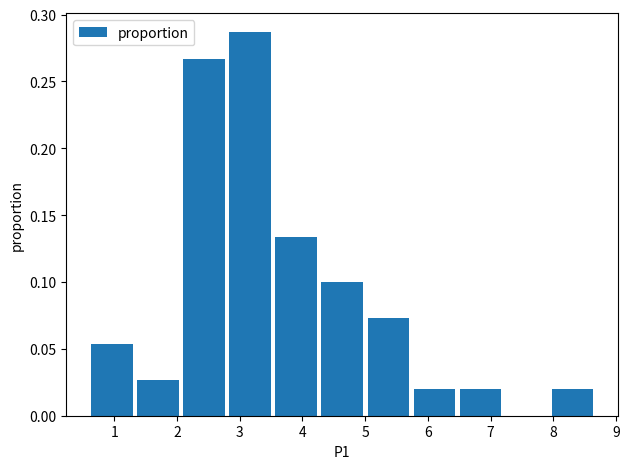

Reading left to right, list every bar in this chart as the range it spans on the x-axis followed by its height. Neither the bar edges nor the heights are printed on the chart, so give them approximately, as read against the axes.

0.6 to 1.3: 0.055
1.3 to 2.1: 0.025
2.1 to 2.8: 0.265
2.8 to 3.5: 0.285
3.5 to 4.3: 0.135
4.3 to 5.0: 0.100
5.0 to 5.7: 0.075
5.7 to 6.5: 0.020
6.5 to 7.2: 0.020
7.2 to 7.9: 0
7.9 to 8.7: 0.020